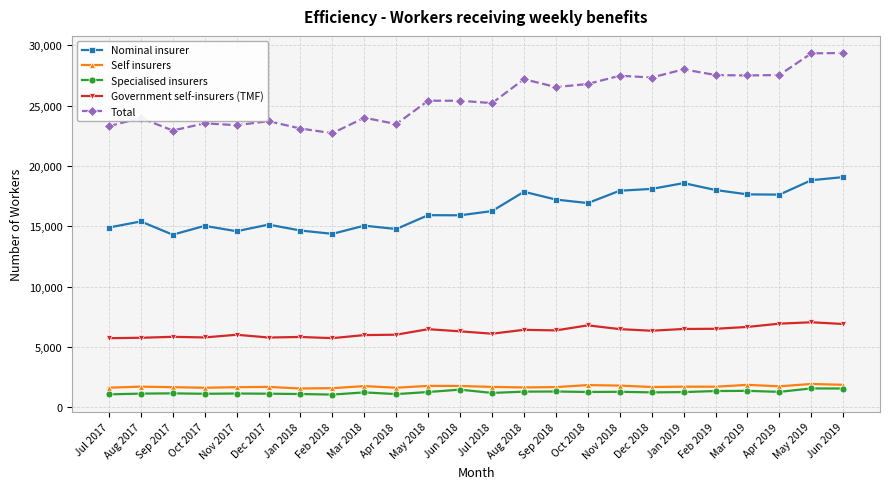

At which category does Nominal insurer reach its first local valley?

Sep 2017